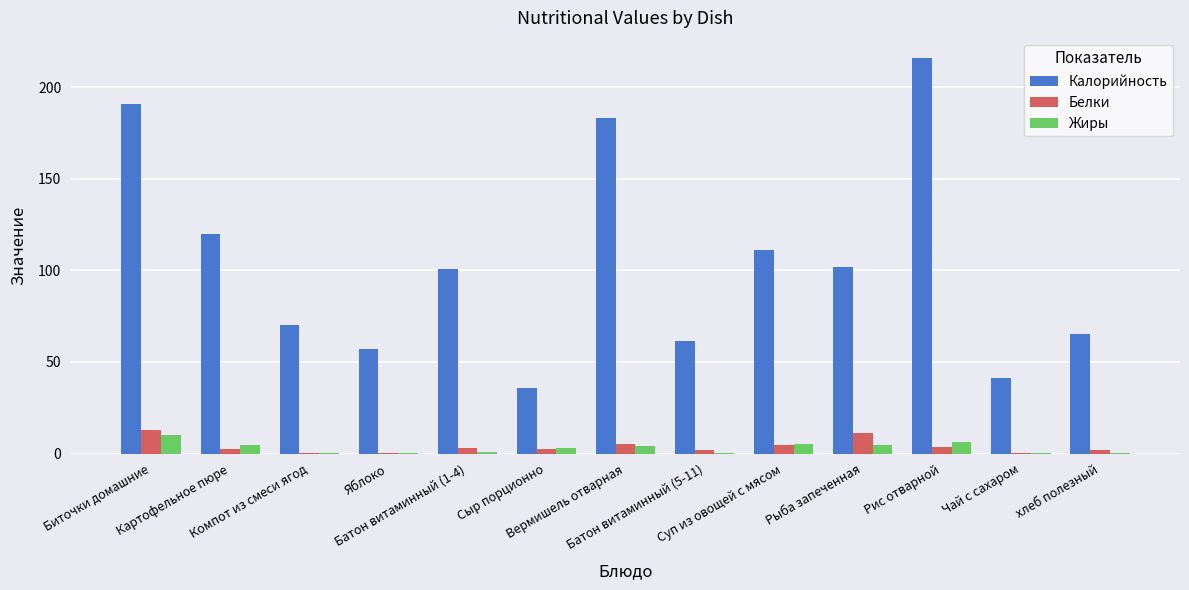

What is the sum of all Калорийность values?

1354.5